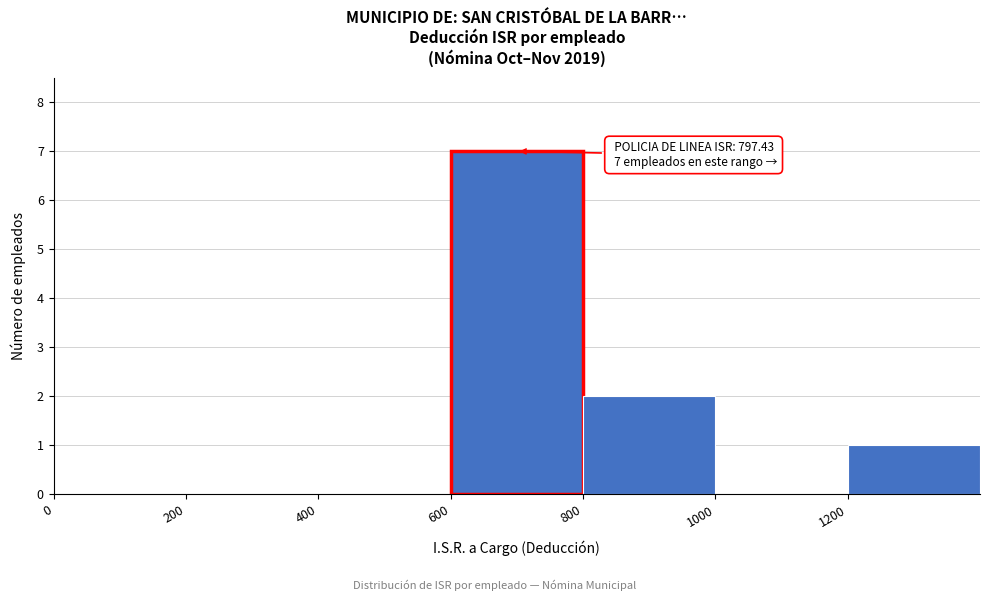

Over which range of the x-axis is the bar tallest?

600 to 800